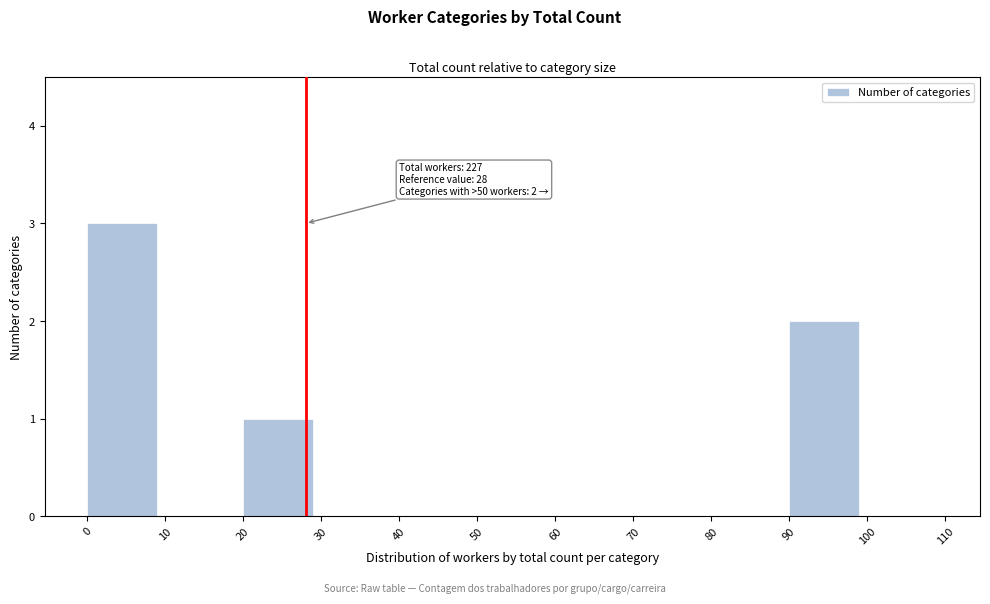

Over which range of the x-axis is the bar tallest?

0 to 10